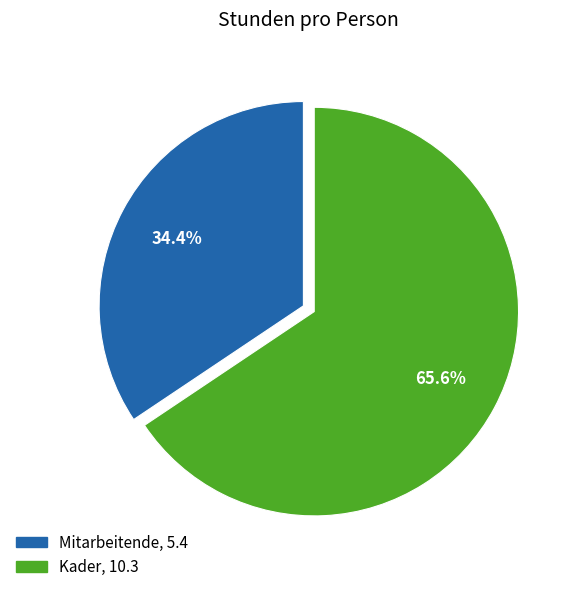

To the nearest percent, what portion does Kader represent?

66%